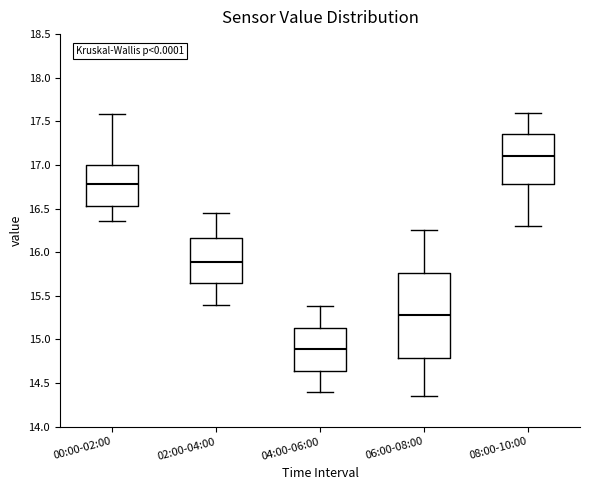

Reading left to right, transcribe this box plot: for each box, give where its median line is, the range the box spans, and where its two whiskers end, as read against the y-axis. The values are not printed on the chart, so give them approximately, as read against the axis.

00:00-02:00: median 16.80, box 16.55 to 17.00, whiskers 16.35 to 17.60
02:00-04:00: median 15.90, box 15.65 to 16.15, whiskers 15.40 to 16.45
04:00-06:00: median 14.90, box 14.65 to 15.15, whiskers 14.40 to 15.40
06:00-08:00: median 15.30, box 14.80 to 15.75, whiskers 14.35 to 16.25
08:00-10:00: median 17.10, box 16.80 to 17.35, whiskers 16.30 to 17.60